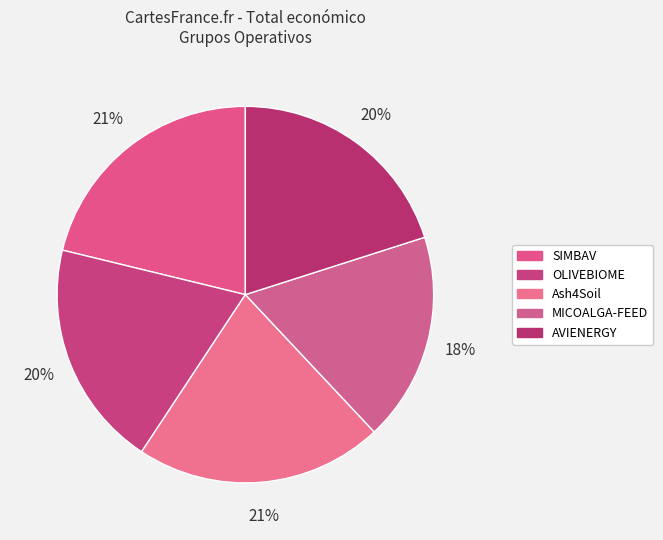

Does Ash4Soil account for over 50% of the chart?

No